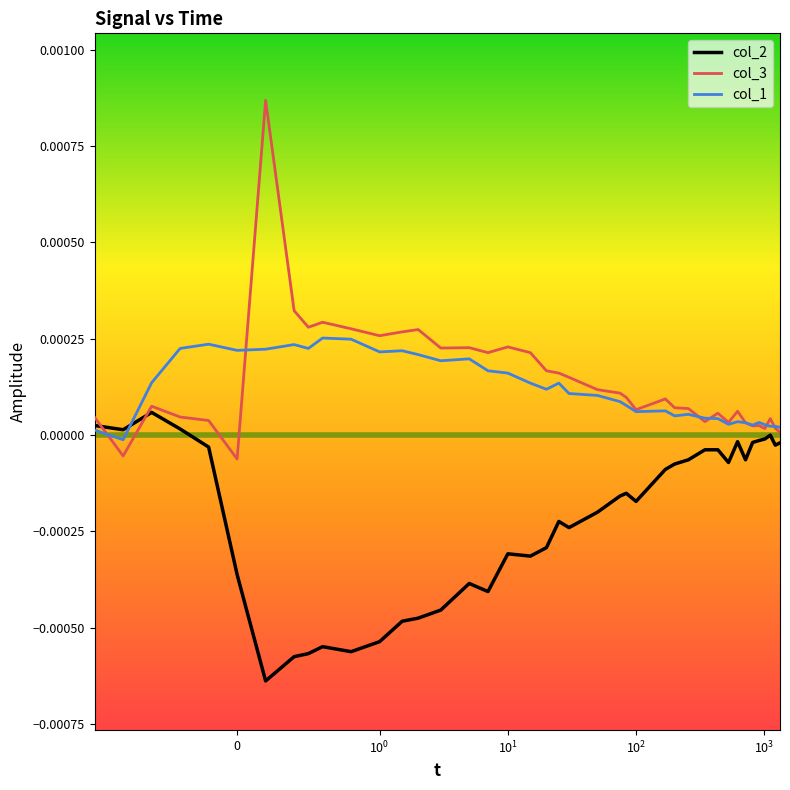

List the series in order of their peak value, highest first.

col_3, col_1, col_2